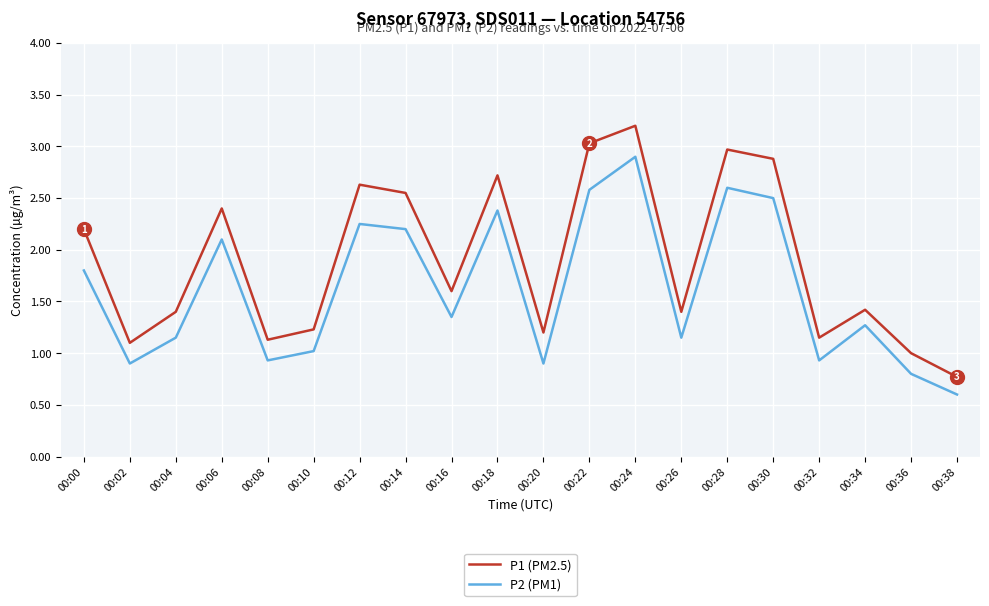

What is the difference between the maximum and minimum values in the P1 (PM2.5) series?

2.4